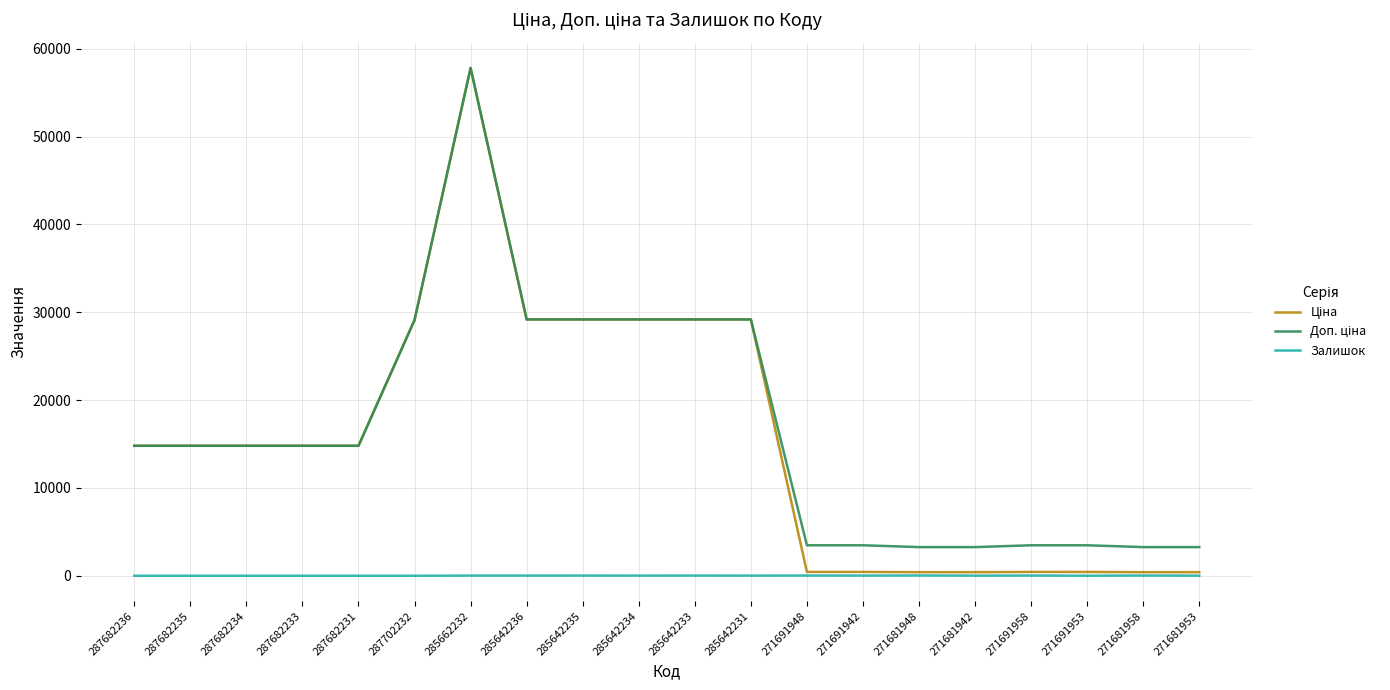

At which category is the sum across all series the highest?

285662232